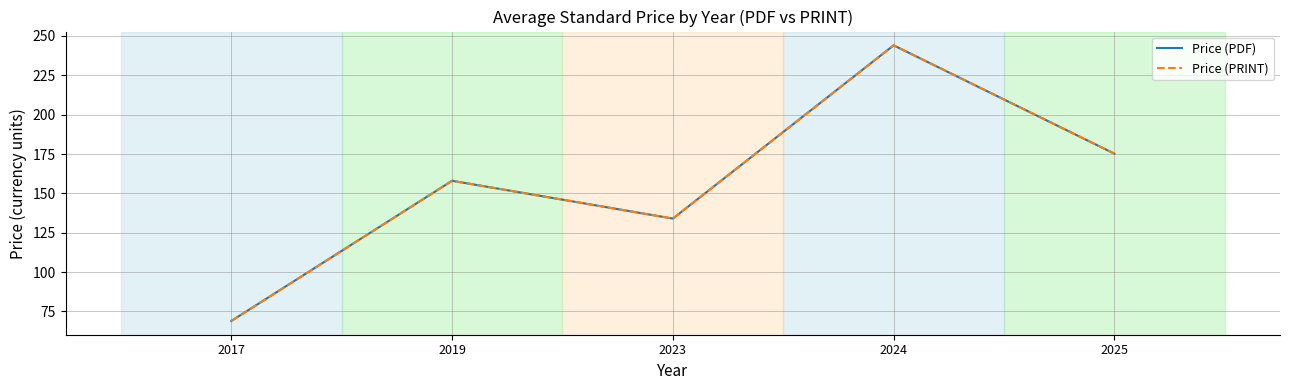

Is the value of Price (PRINT) at 2024 greater than the value of Price (PDF) at 2023?

Yes